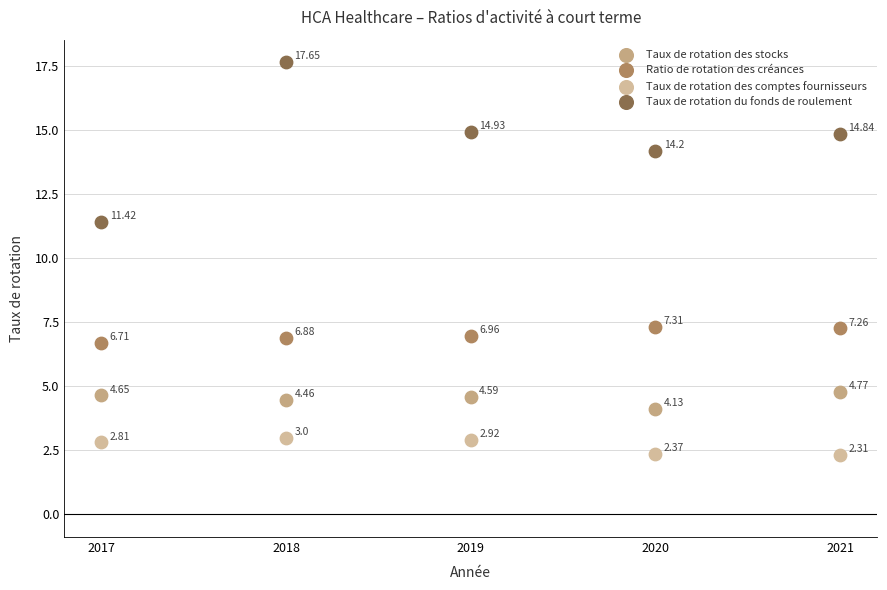

Which series reaches the maximum Y coordinate?

Taux de rotation du fonds de roulement